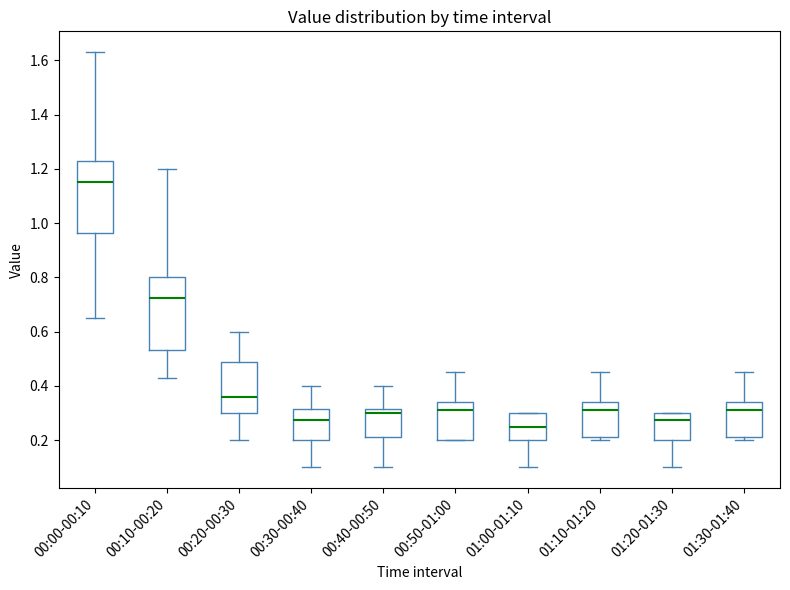

Reading left to right, transcribe this box plot: for each box, give where its median line is, the range the box spans, and where its two whiskers end, as read against the y-axis. The values are not printed on the chart, so give them approximately, as read against the axis.

00:00-00:10: median 1.16, box 0.96 to 1.24, whiskers 0.66 to 1.64
00:10-00:20: median 0.72, box 0.54 to 0.80, whiskers 0.44 to 1.20
00:20-00:30: median 0.36, box 0.30 to 0.48, whiskers 0.20 to 0.60
00:30-00:40: median 0.28, box 0.20 to 0.32, whiskers 0.10 to 0.40
00:40-00:50: median 0.30, box 0.22 to 0.32, whiskers 0.10 to 0.40
00:50-01:00: median 0.32, box 0.20 to 0.34, whiskers 0.20 to 0.46
01:00-01:10: median 0.26, box 0.20 to 0.30, whiskers 0.10 to 0.30
01:10-01:20: median 0.32, box 0.22 to 0.34, whiskers 0.20 to 0.46
01:20-01:30: median 0.28, box 0.20 to 0.30, whiskers 0.10 to 0.30
01:30-01:40: median 0.32, box 0.22 to 0.34, whiskers 0.20 to 0.46